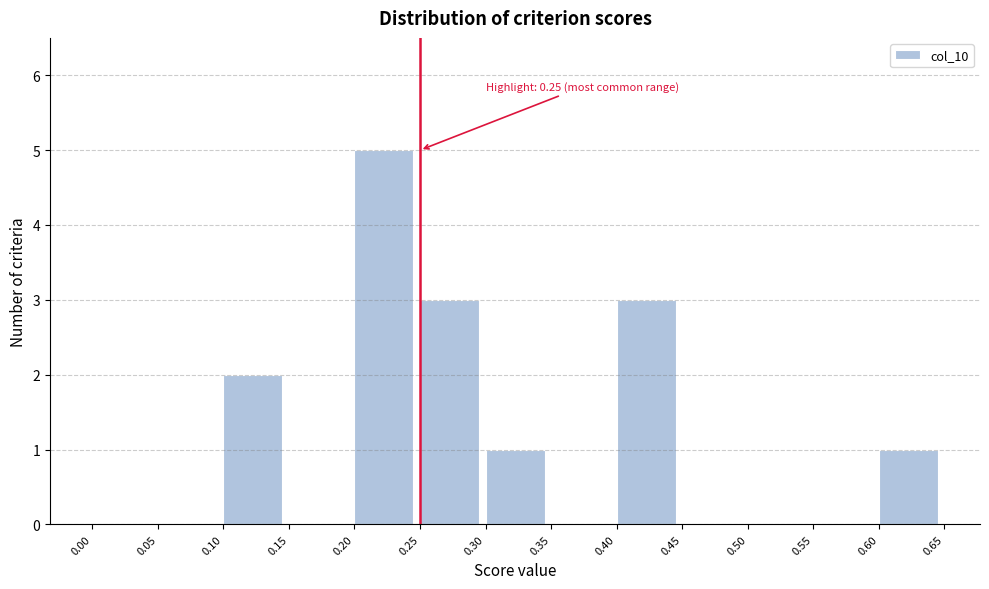

Which range on the x-axis has the tallest bar?

0.20 to 0.25